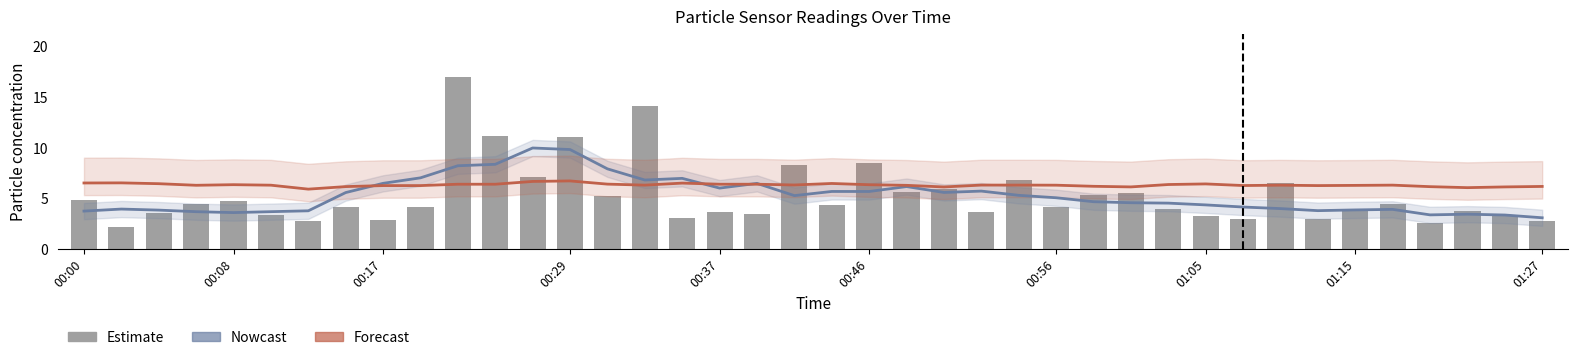

The Nowcast series shows 8.1 at 23. True or false?

False